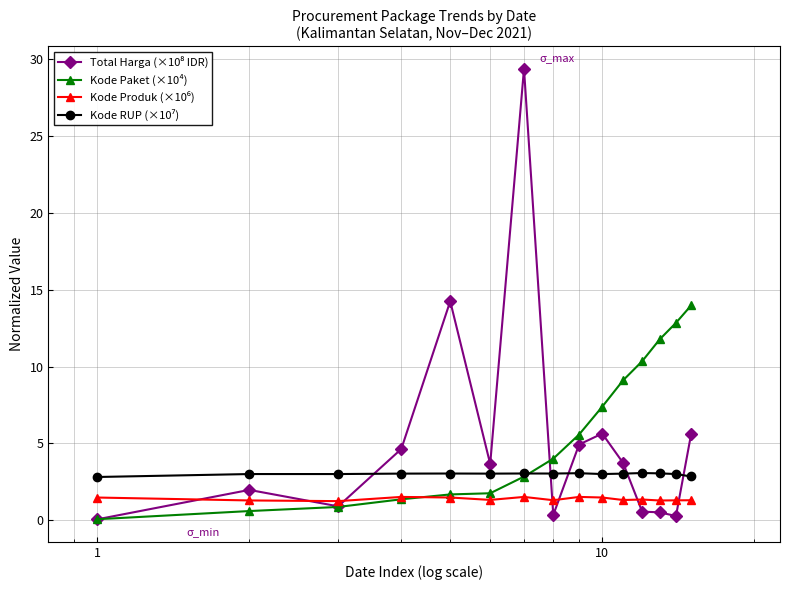

What is the value of the Kode Paket (×10⁴) point at the 13th from the left?

11.8